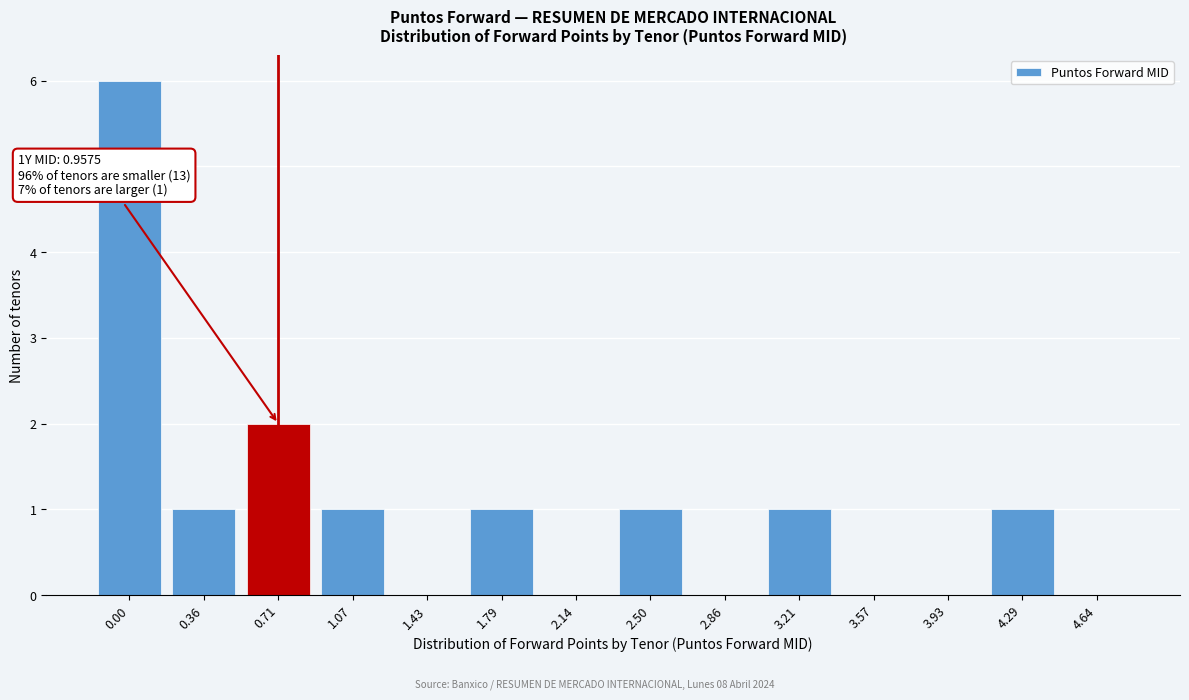

Reading left to right, extract all data points from this chart.

0.00=6	0.36=1	0.71=2	1.07=1	1.43=0	1.79=1	2.14=0	2.50=1	2.86=0	3.21=1	3.57=0	3.93=0	4.29=1	4.64=0